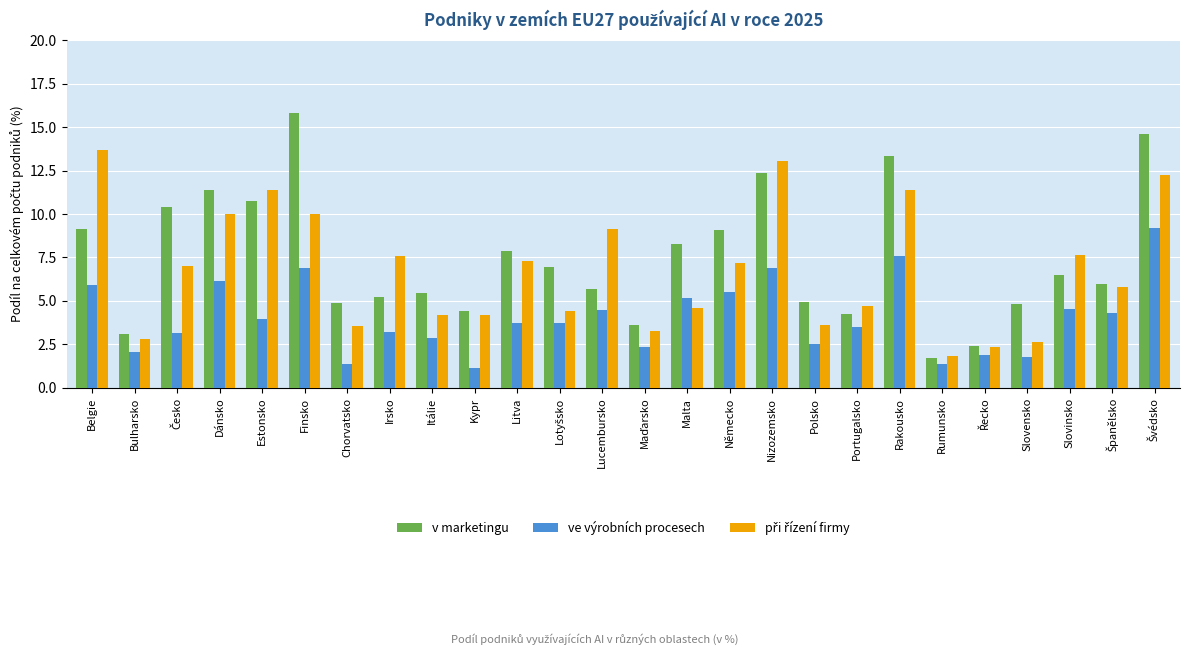

Which label corresponds to the smallest value in the chart?

Kypr